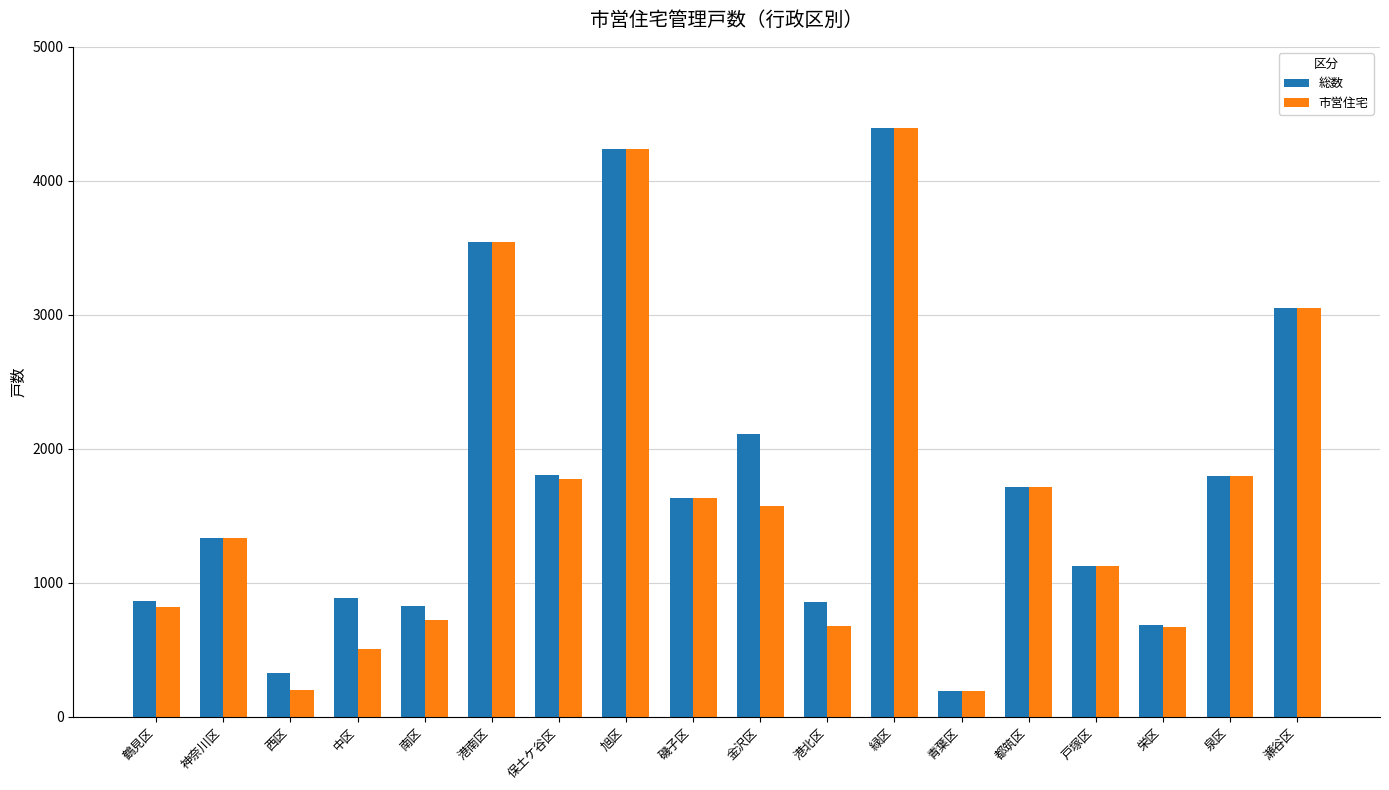

The 総数 series shows 910 at 栄区. True or false?

False